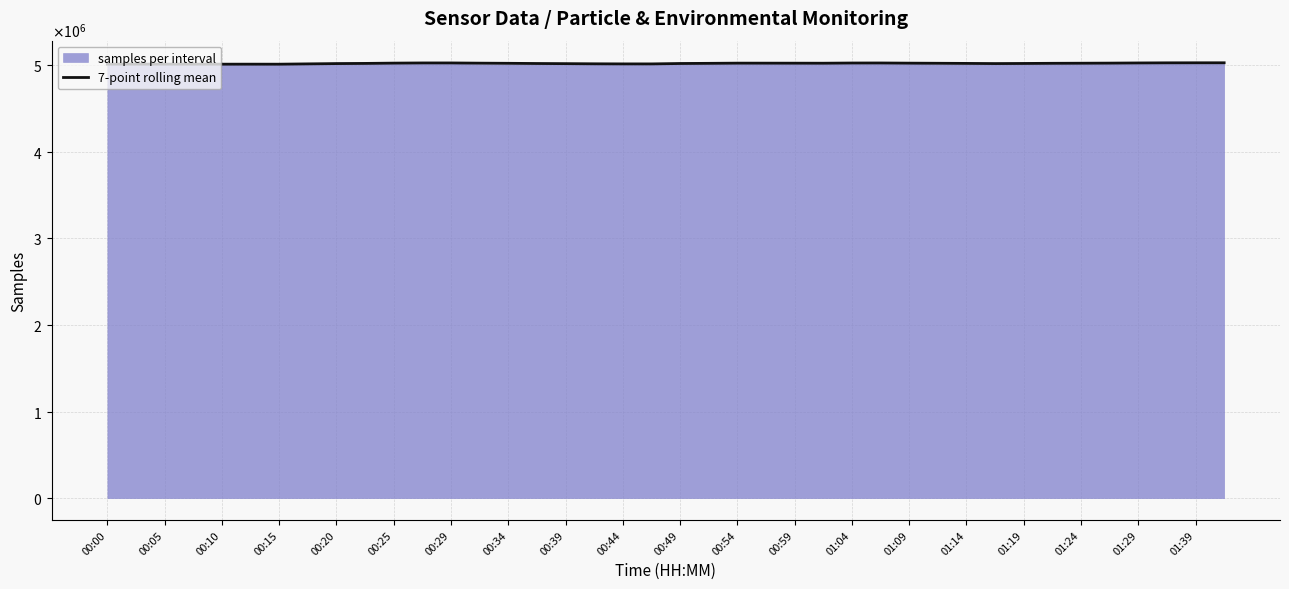

What is the average value?

5020487